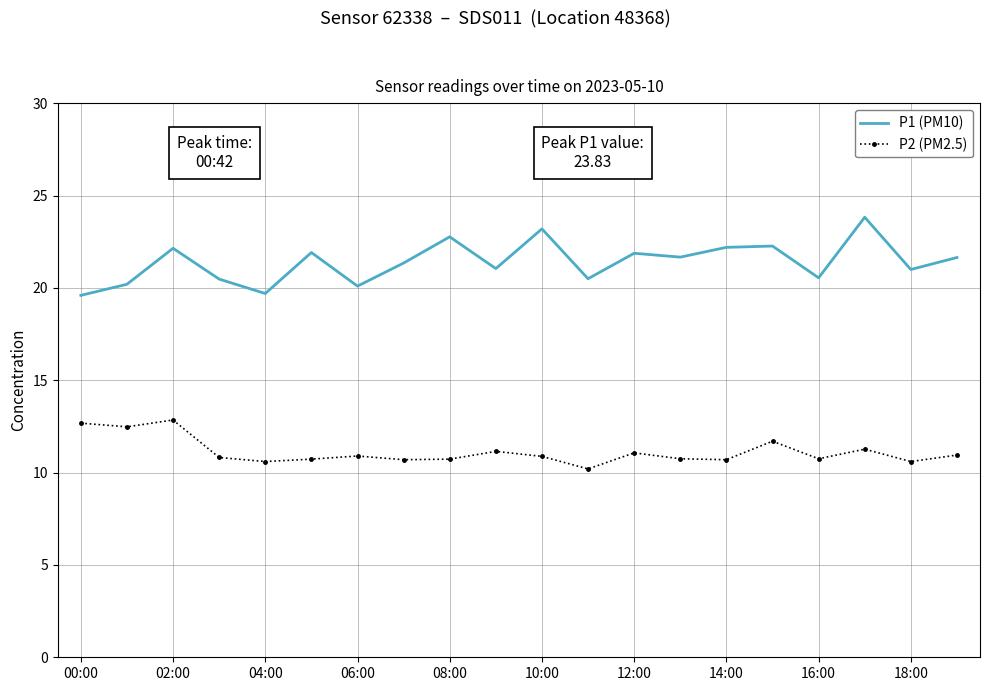

What is the minimum value for P1 (PM10)?

19.6